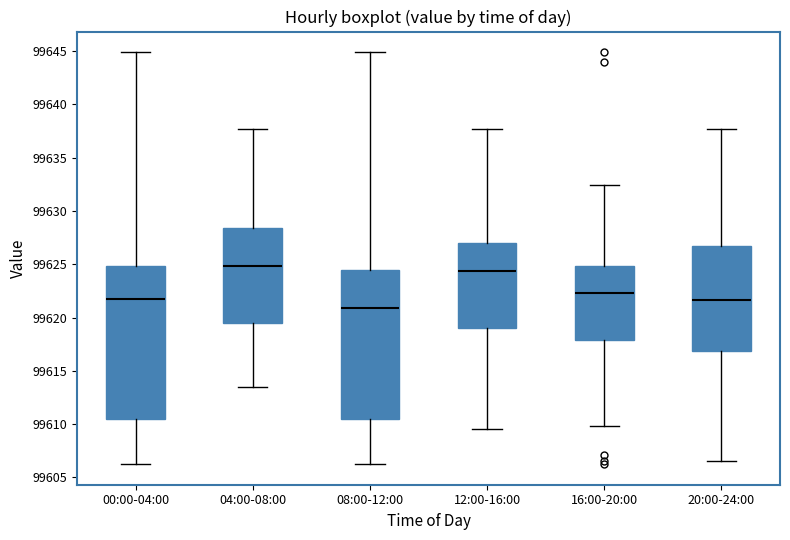

Where does the upper whisker of the box for 12:00-16:00 end on the y-axis? The values are not printed on the chart, so give them approximately, as read against the axis.

99637.5